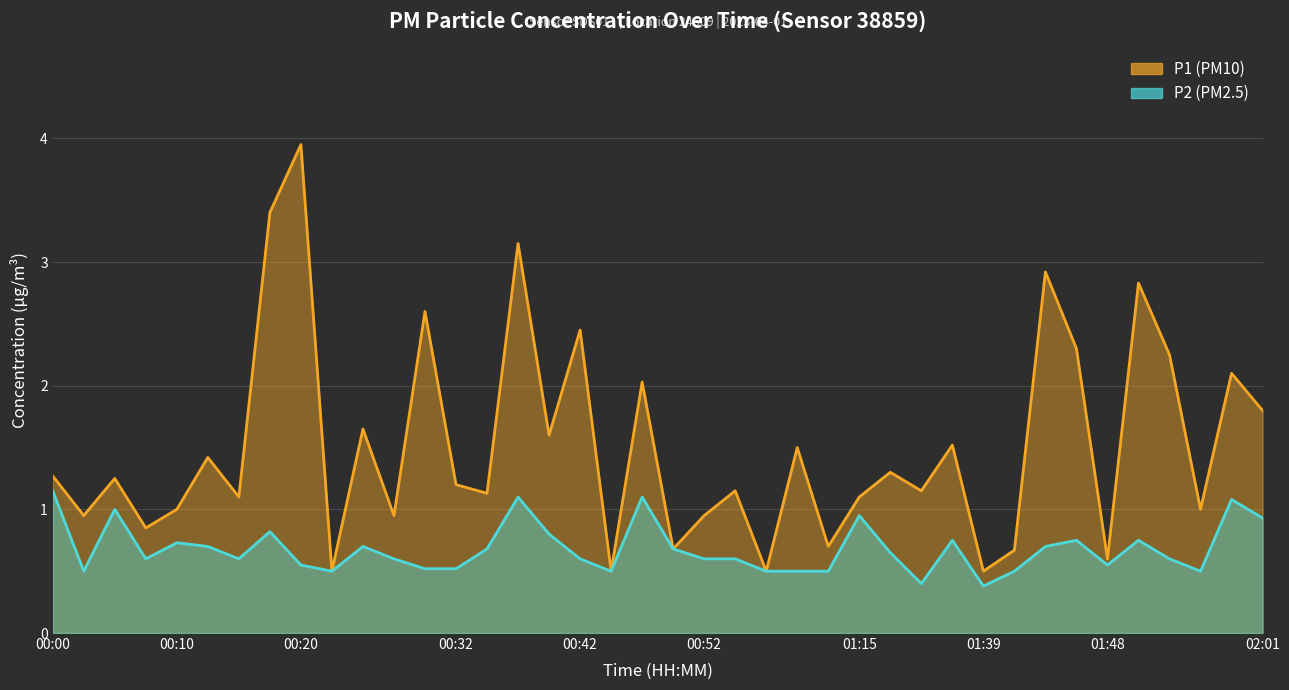

Which has a higher value, 00:49 or 00:35?

00:35